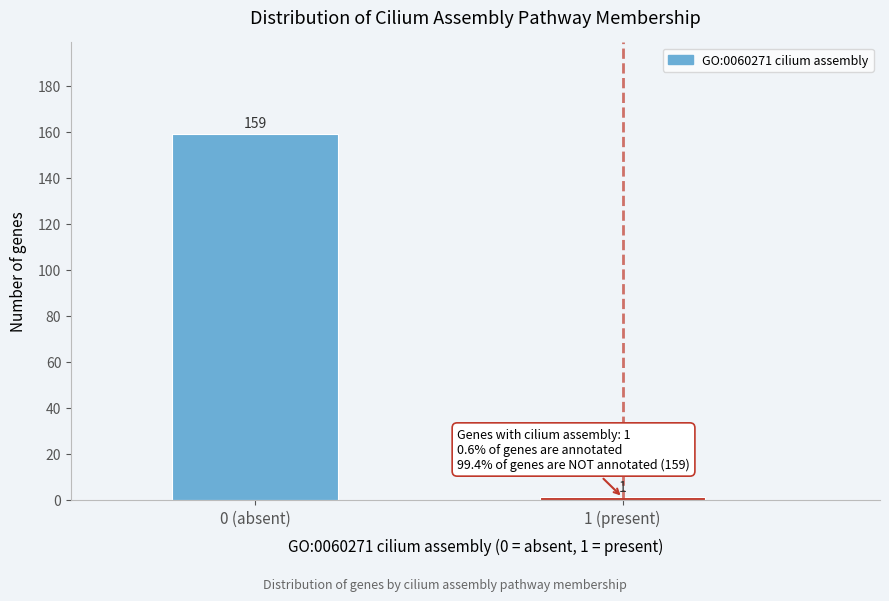

Reading left to right, extract all data points from this chart.

159	1